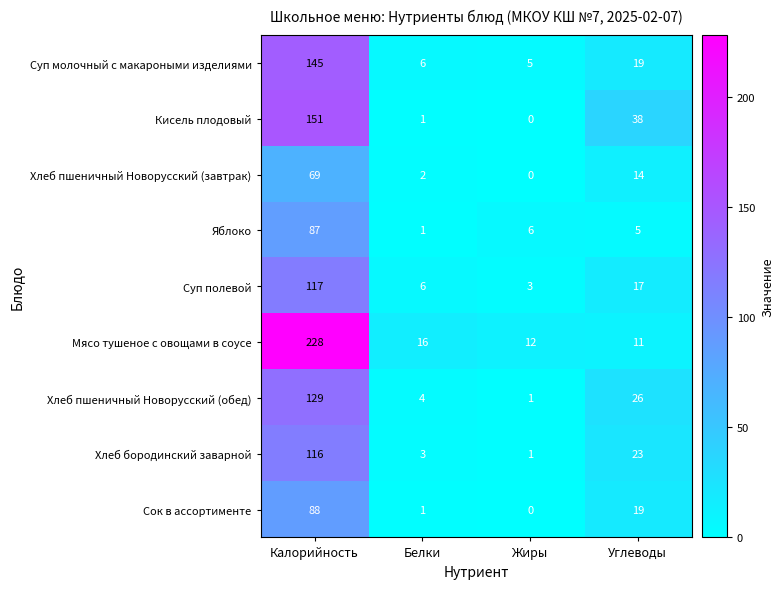

What is the minimum value for Мясо тушеное с овощами в соусе?

11